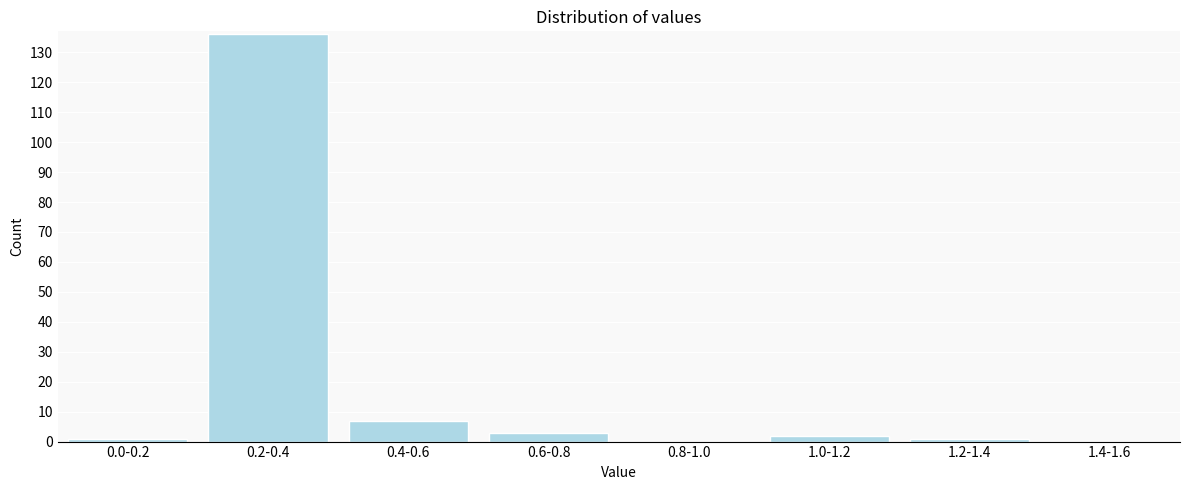

Reading right to left, transcribe all the data shown in this chart.

1.4-1.6=0	1.2-1.4=1	1.0-1.2=2	0.8-1.0=0	0.6-0.8=3	0.4-0.6=7	0.2-0.4=136	0.0-0.2=1